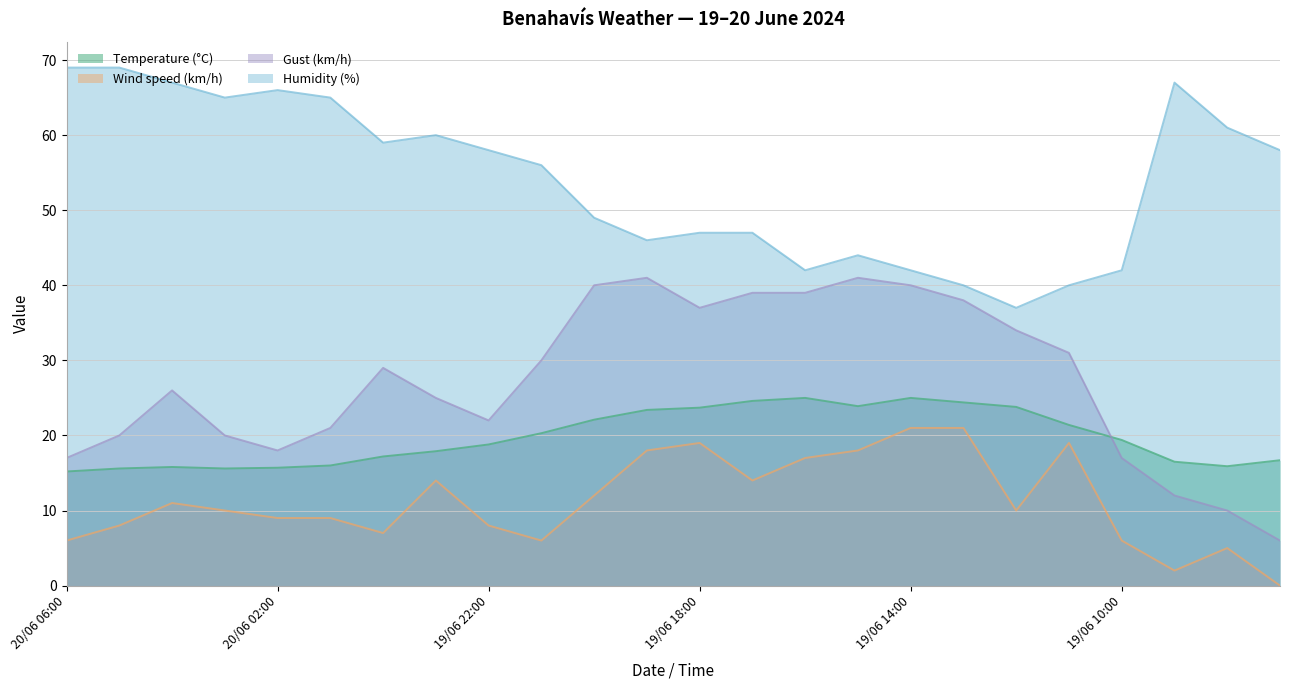

What is the lowest value of the Gust (km/h) series?

6.0